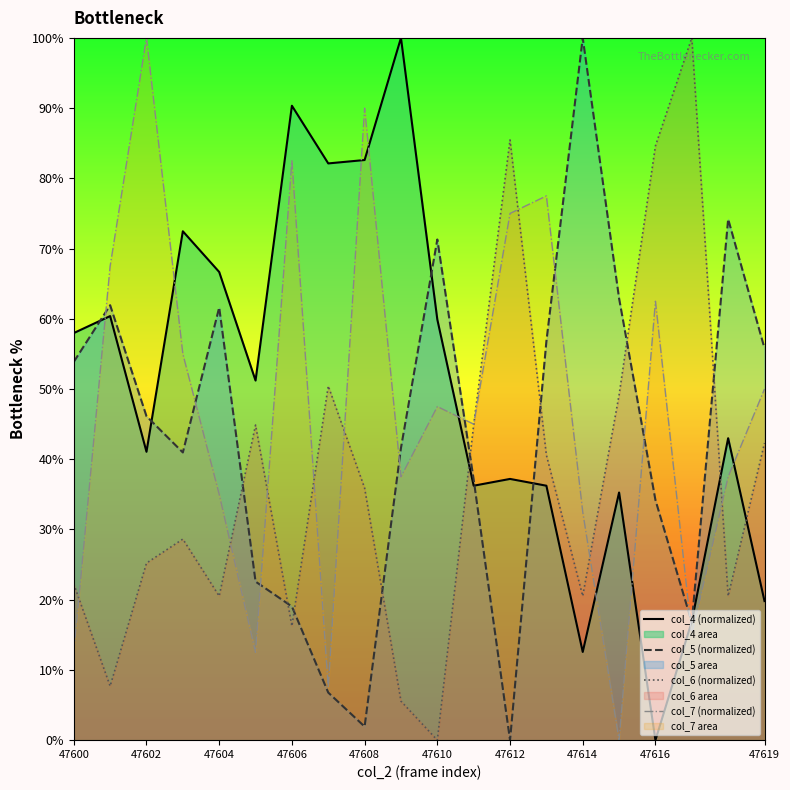

Which series has the widest spread of values?

col_4 (normalized)